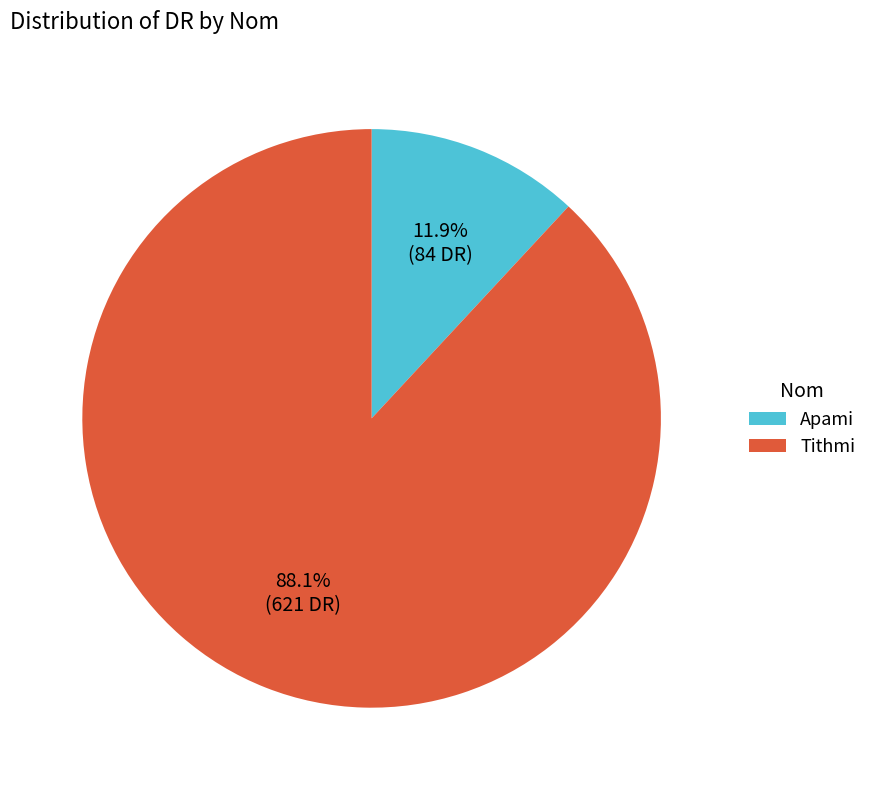

To the nearest percent, what is the difference between the largest and smallest slice percentages?

76%